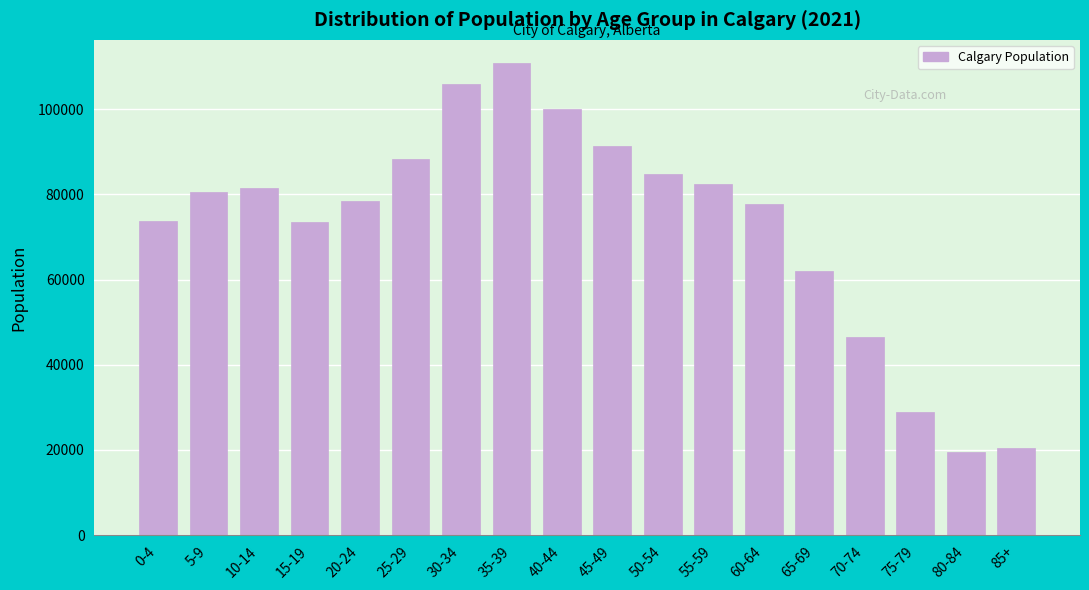

Where is the data nearest to the value 65085?

65-69